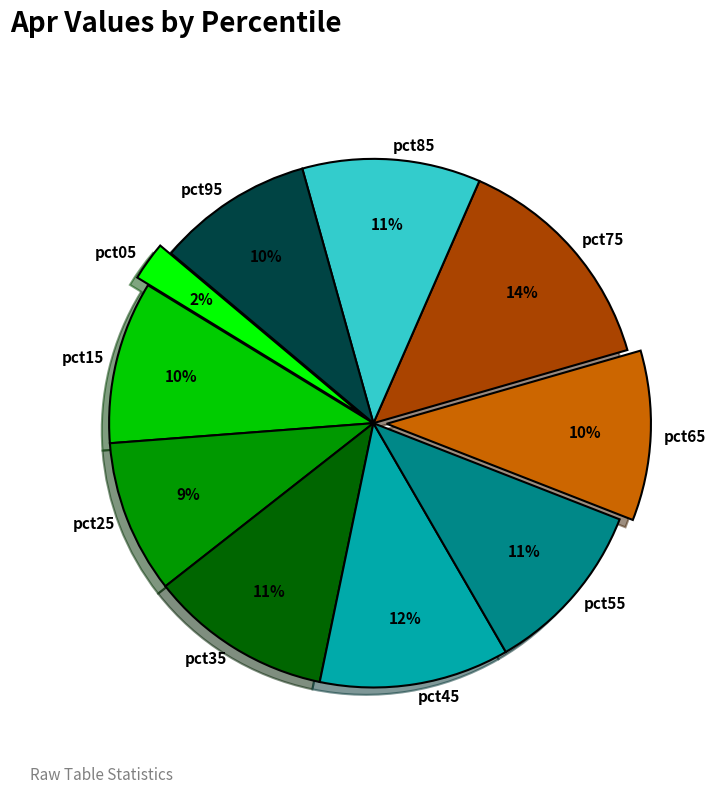

Do pct55 and pct65 together represent more than half of the pie?

No